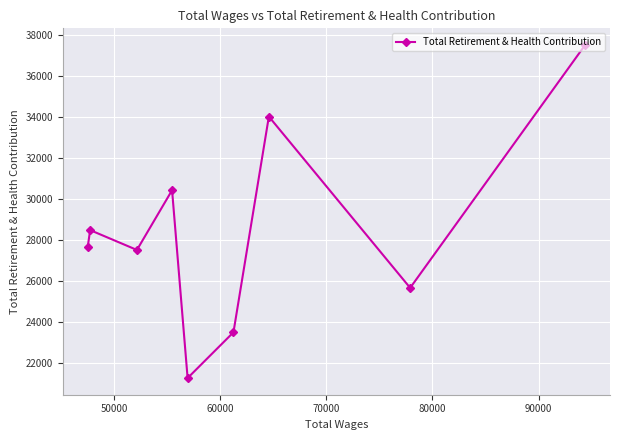

What is the maximum value shown in the chart?

37510